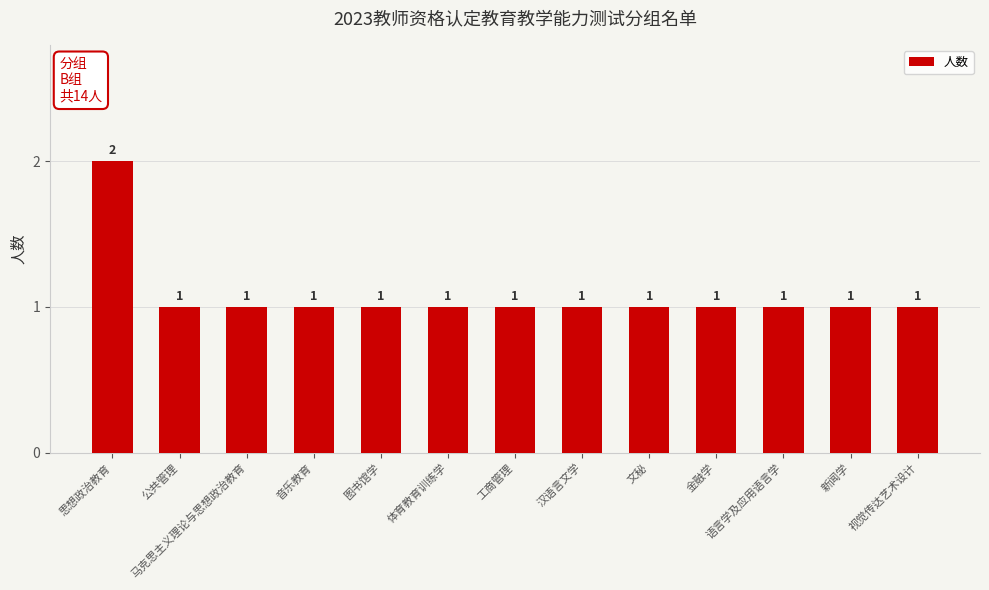

Which category has the highest value across all series?

思想政治教育